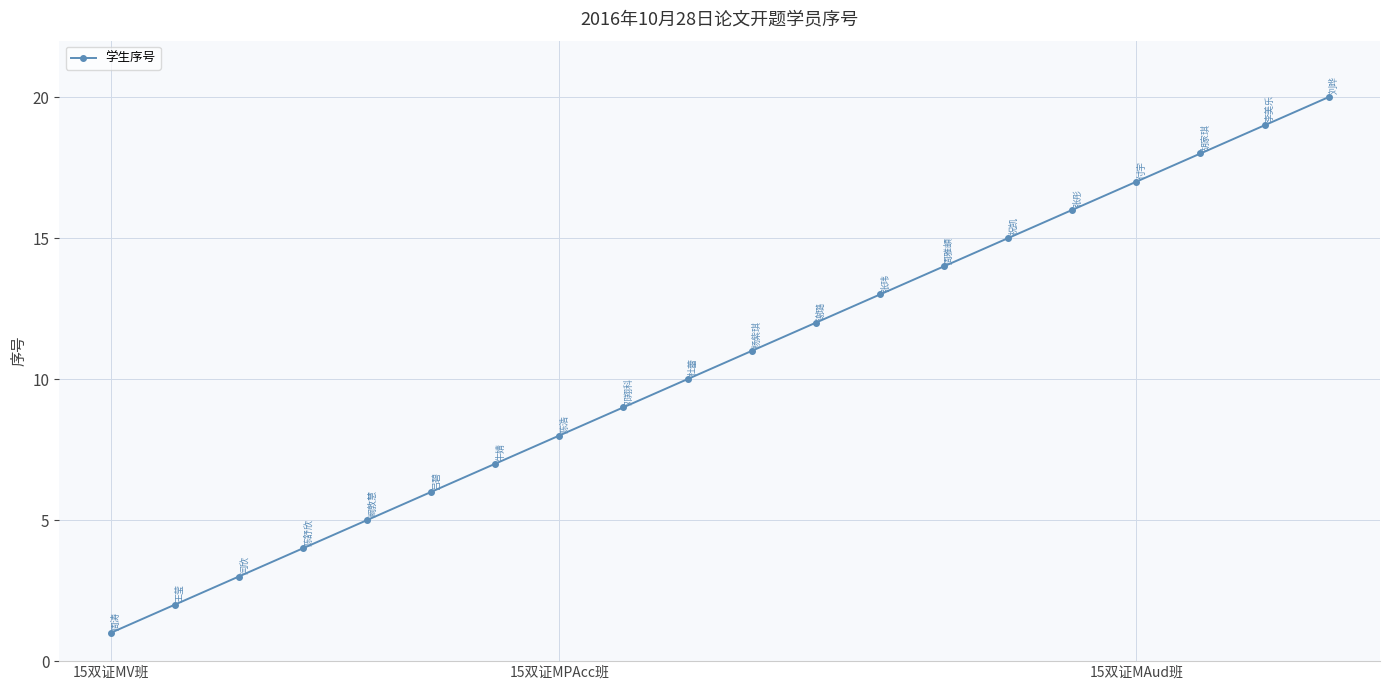

What is the sum of all values?

210